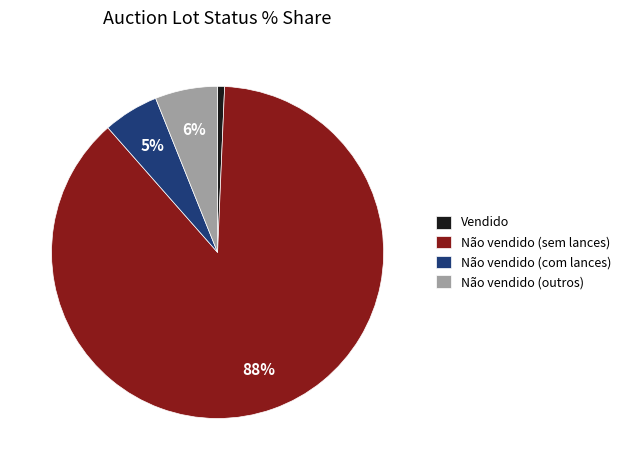

Which has a higher value, Vendido or Não vendido (outros)?

Não vendido (outros)